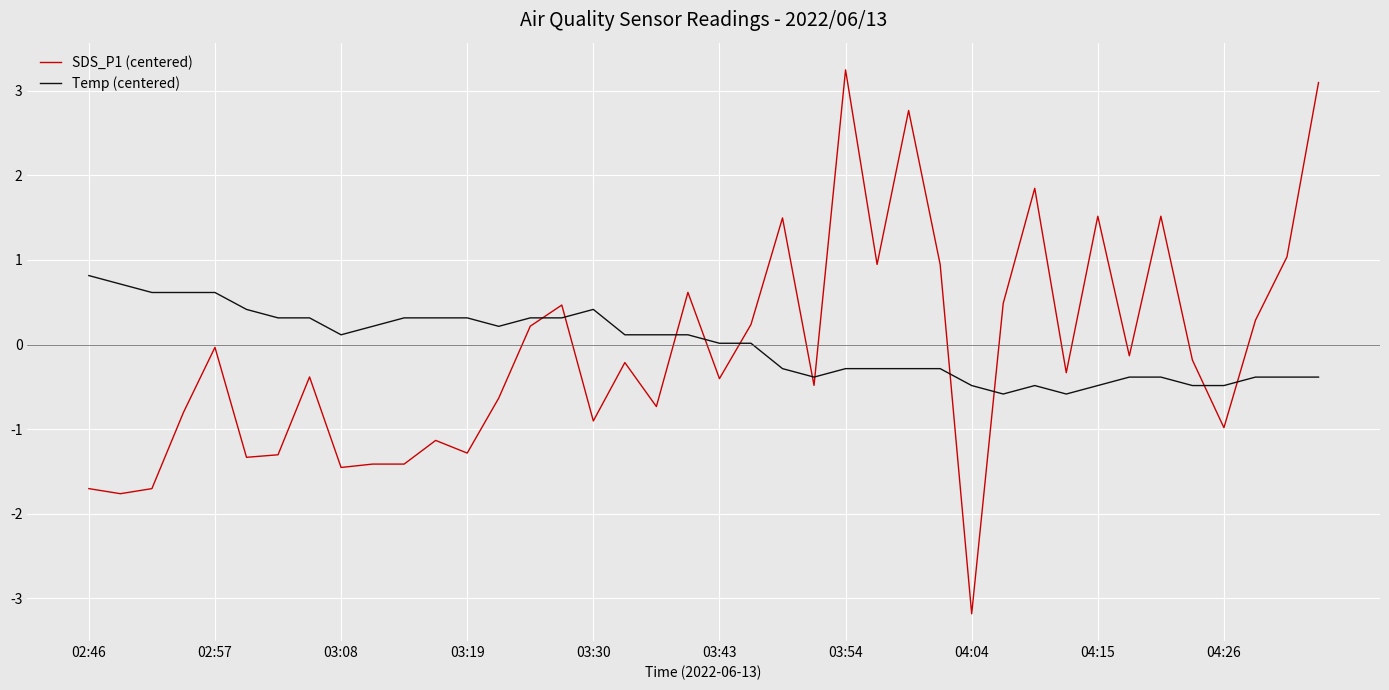

Rank the series by their maximum value, from highest to lowest.

SDS_P1 (centered), Temp (centered)